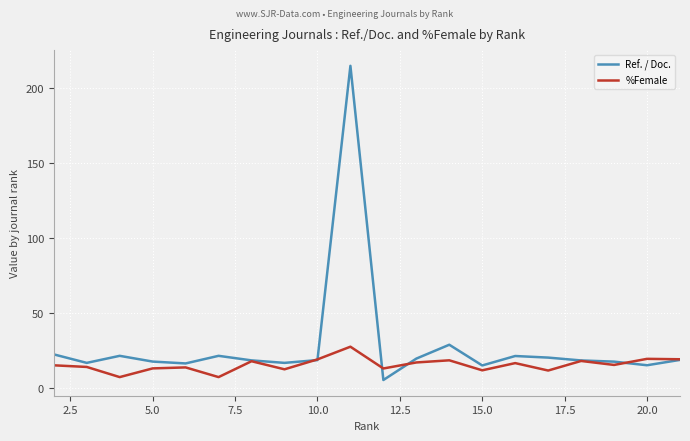

Rank the series by their maximum value, from lowest to highest.

%Female, Ref. / Doc.